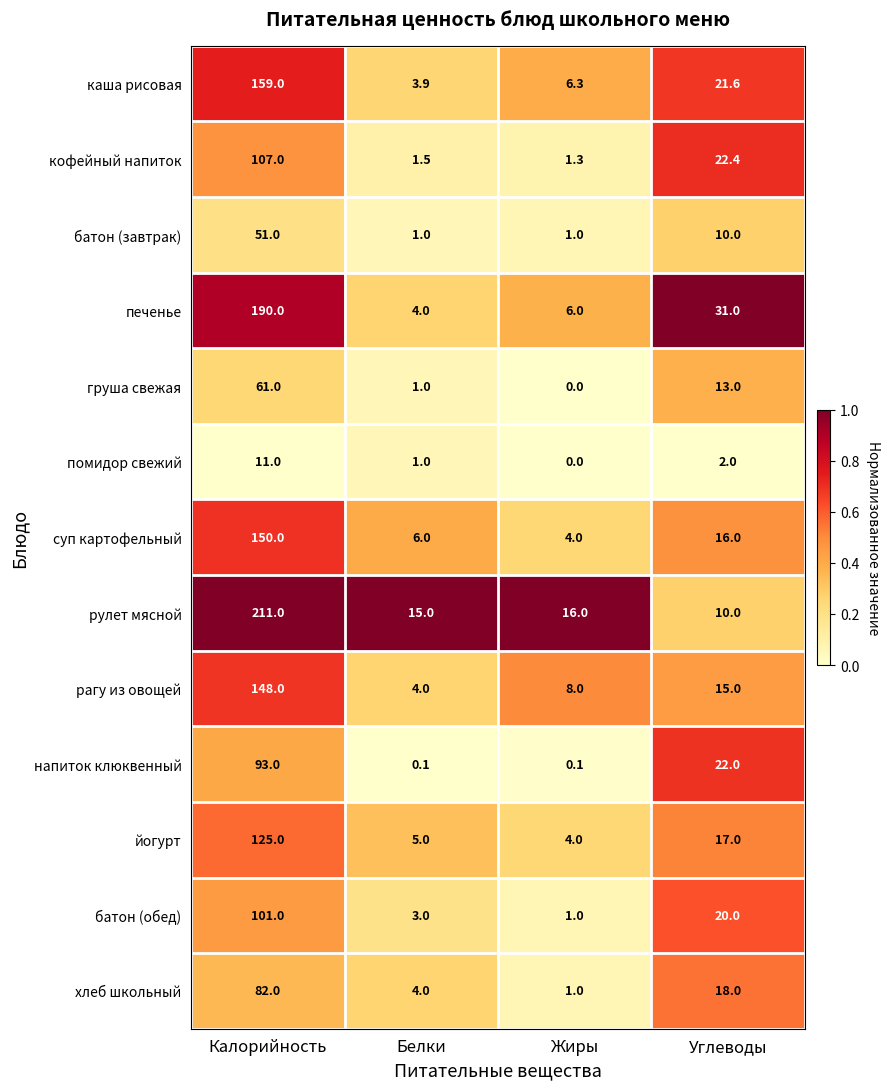

At which category does the chart reach its peak across all series?

Калорийность